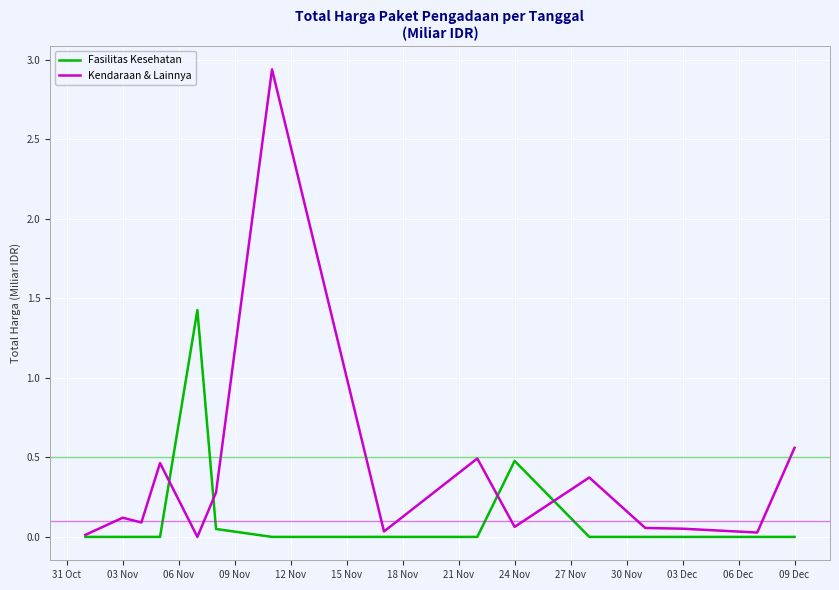

What is the maximum value for Fasilitas Kesehatan?

1.4